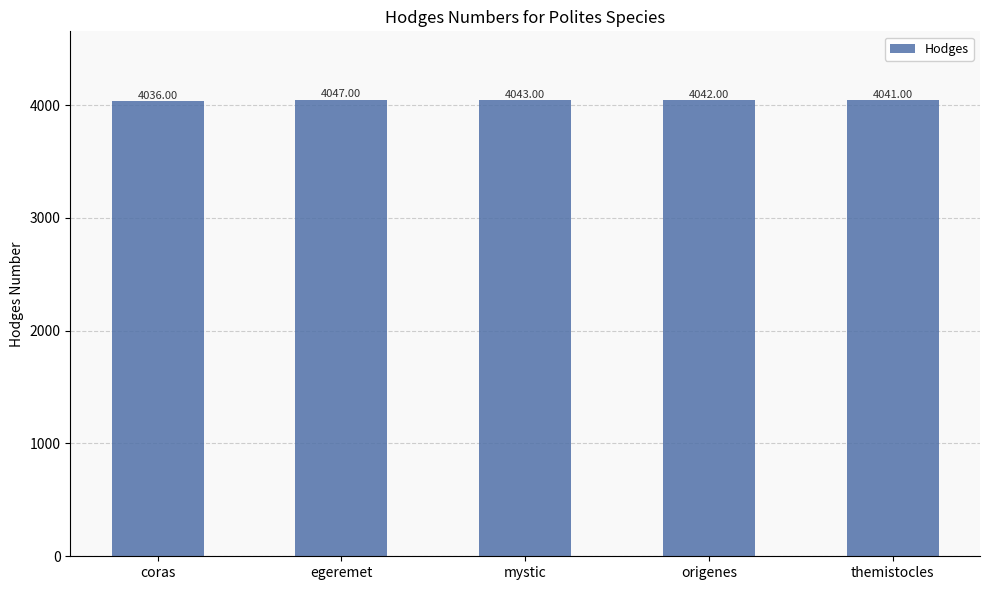

Reading left to right, extract all data points from this chart.

4036	4047	4043	4042	4041